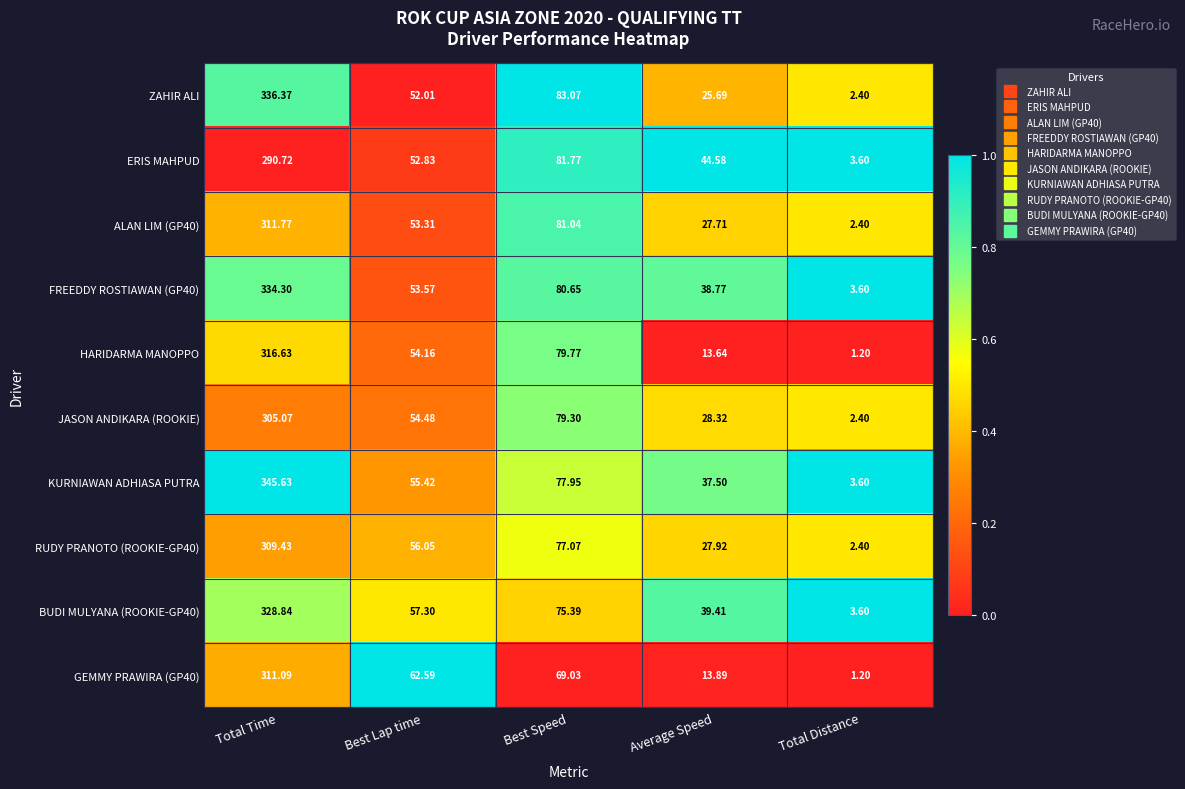

At which label does BUDI MULYANA (ROOKIE-GP40) first exceed 57?

Total Time